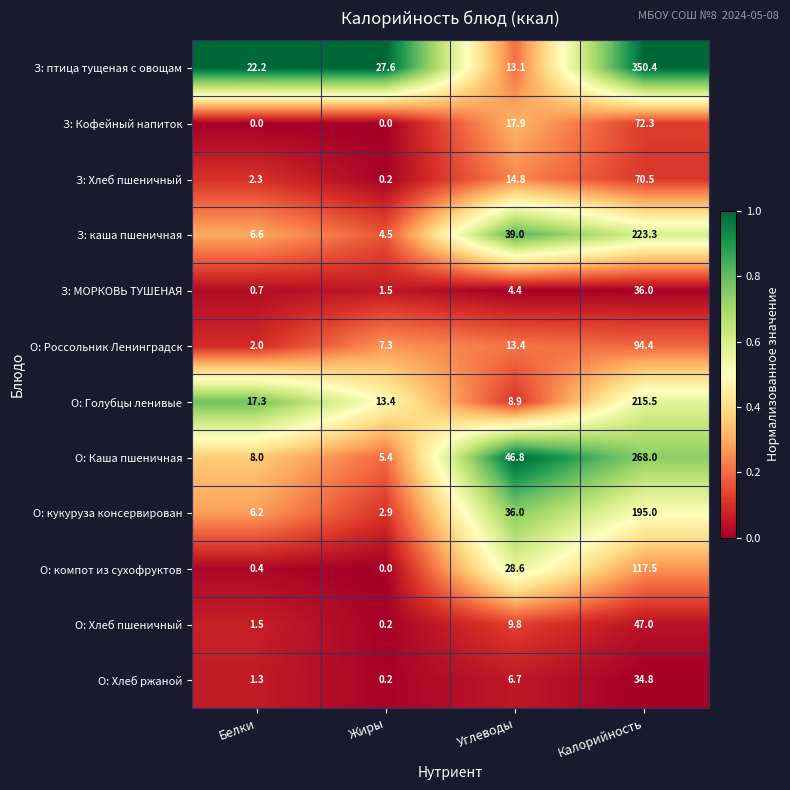

Which series has the largest total across all categories?

З: птица тущеная с овощам